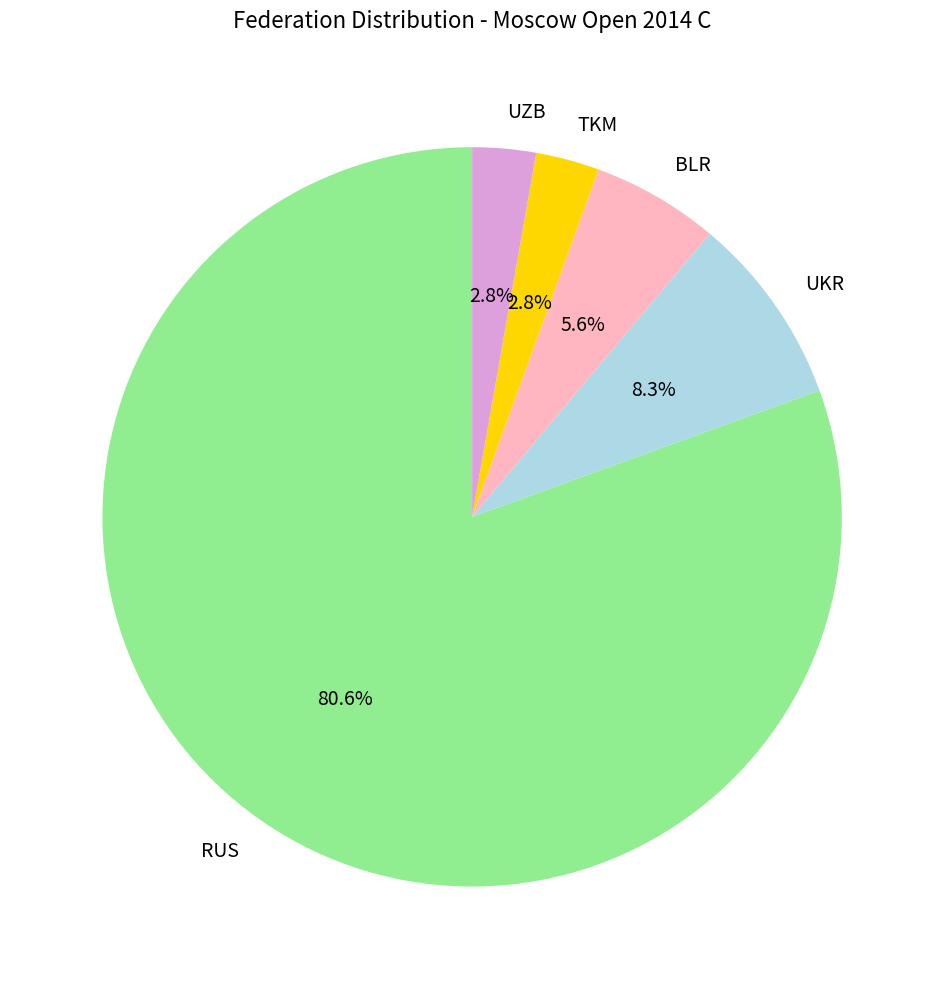

Which category has the biggest portion of the pie?

RUS